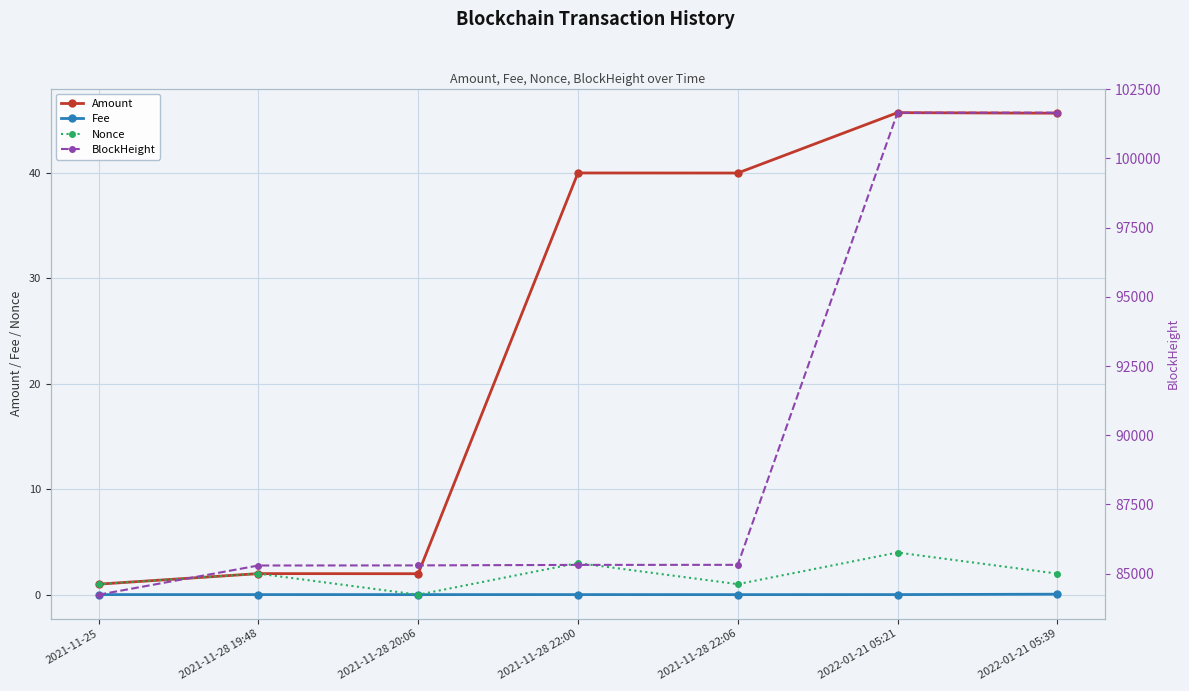

Where is BlockHeight nearest to the value 92945?

2021-11-28 22:06